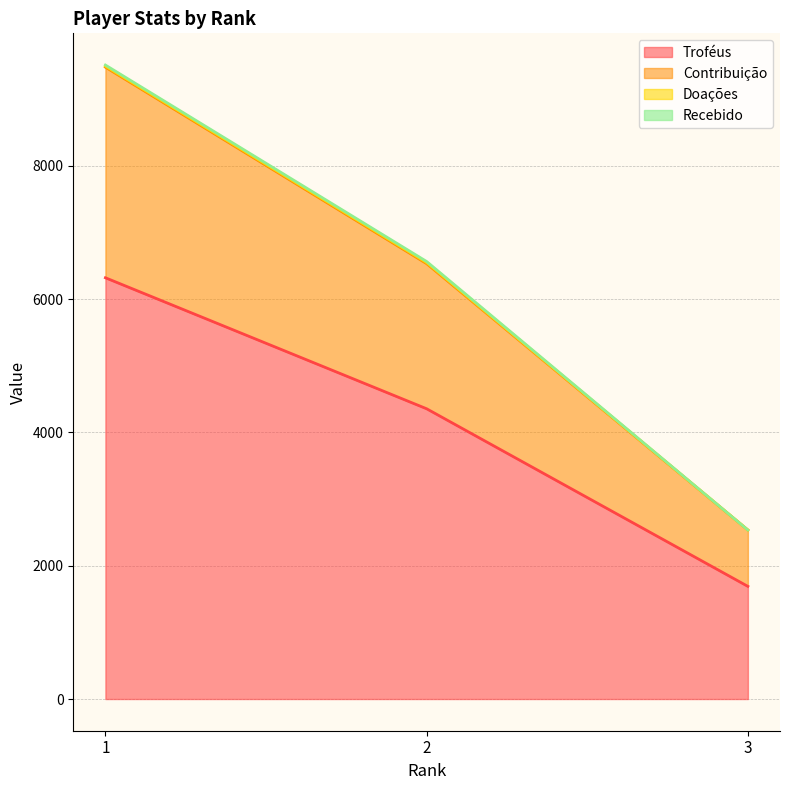

Does the chart have visible grid lines?

Yes